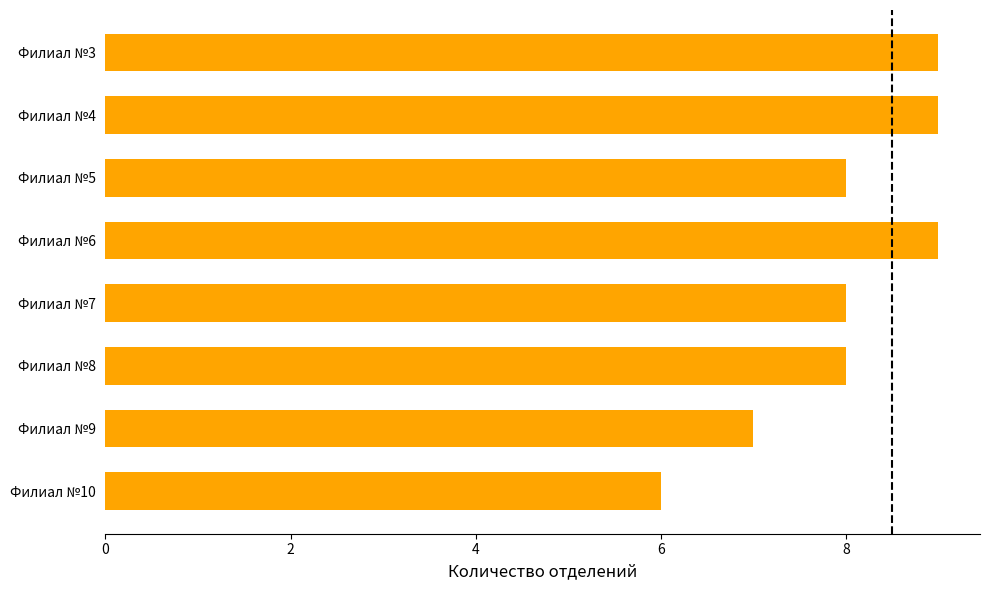

What is the value of the 5th bar from the top?

8